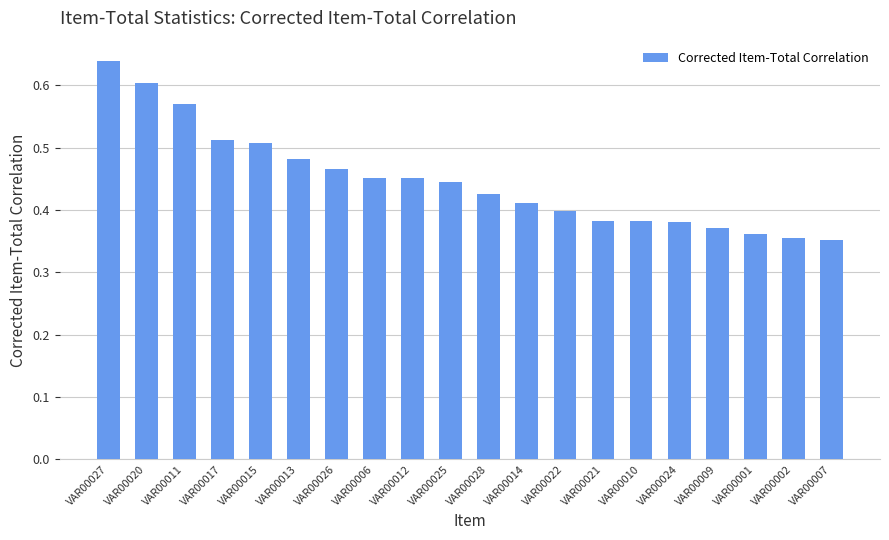

Count the values in the range 0 to 1.

20